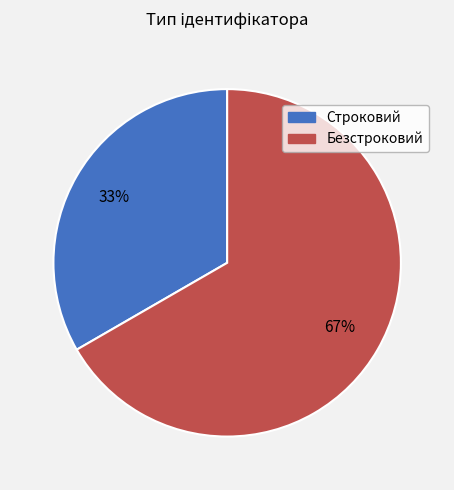

Combined, do Строковий and Безстроковий account for over 50%?

Yes